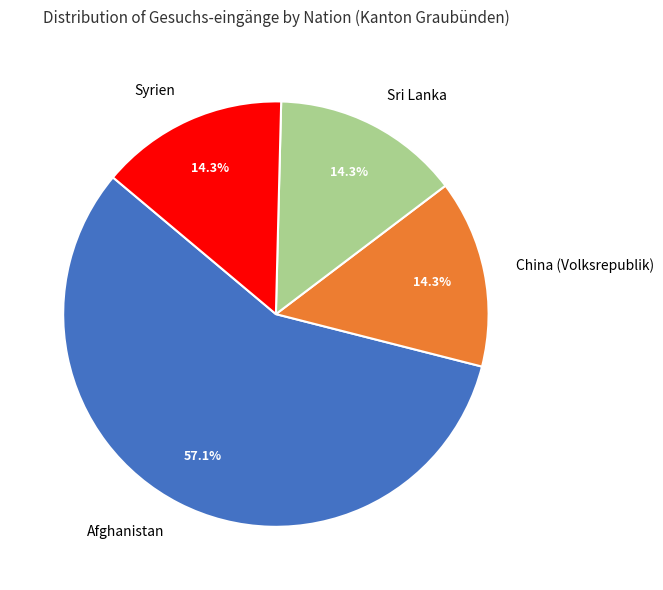

Is the sum of Syrien and Afghanistan greater than half?

Yes